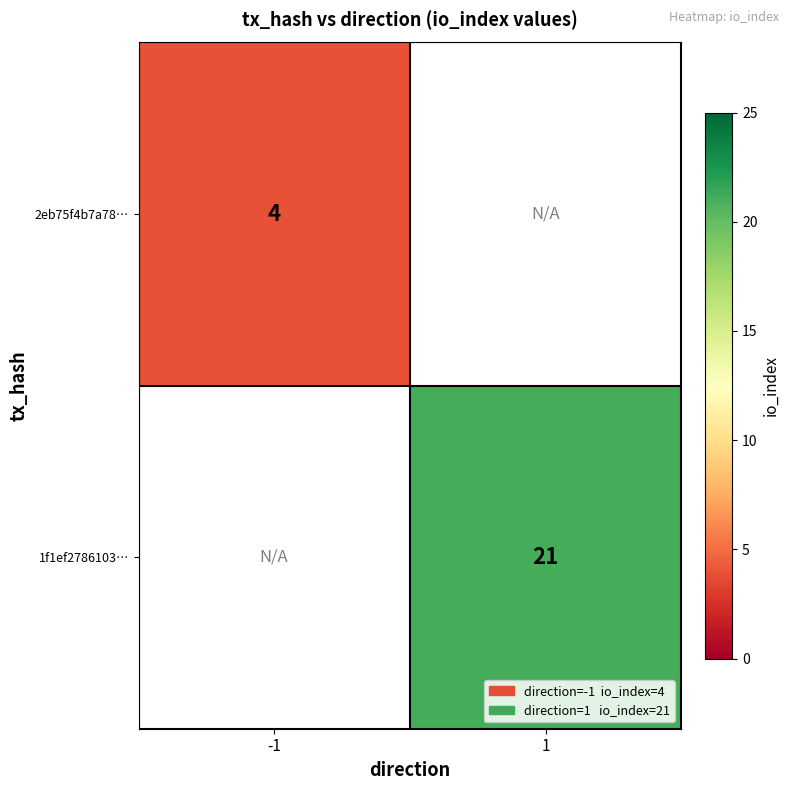

Count the number of categories in the chart.

2